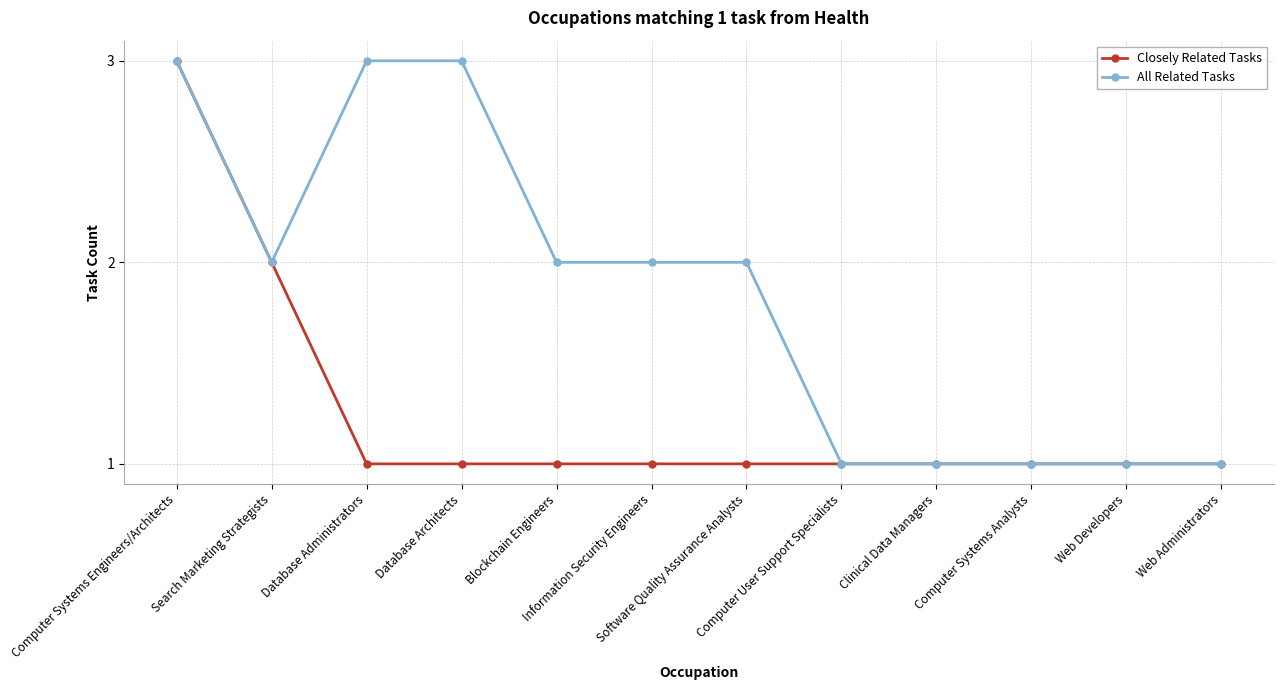

What is the value of the All Related Tasks point at the 5th from the left?

2